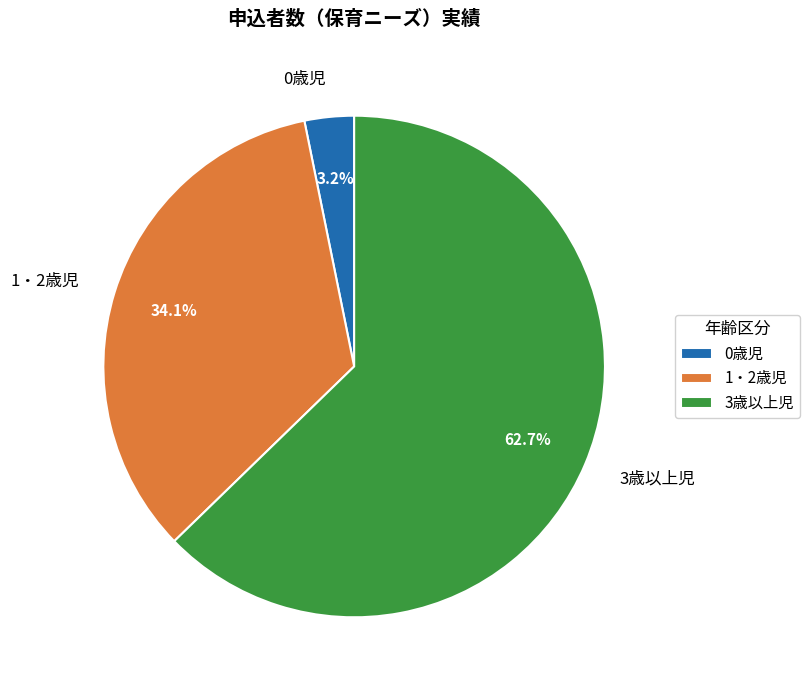

To the nearest percent, what is the average slice percentage?

33%